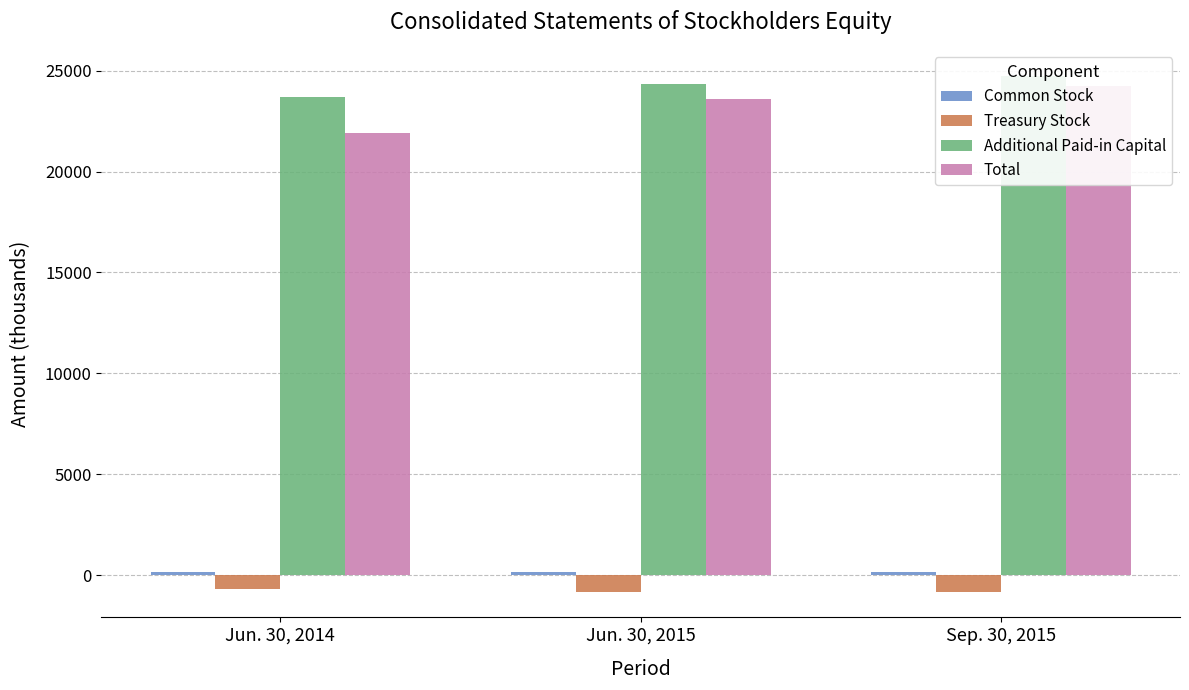

How many data points does each series have?

3